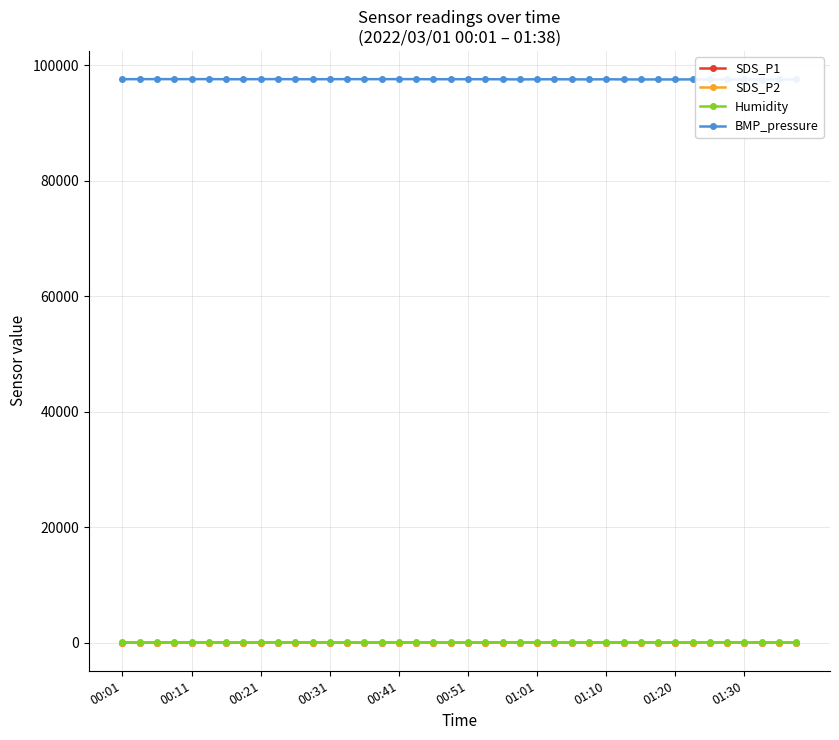

How many values in the SDS_P2 series are below 4?

9